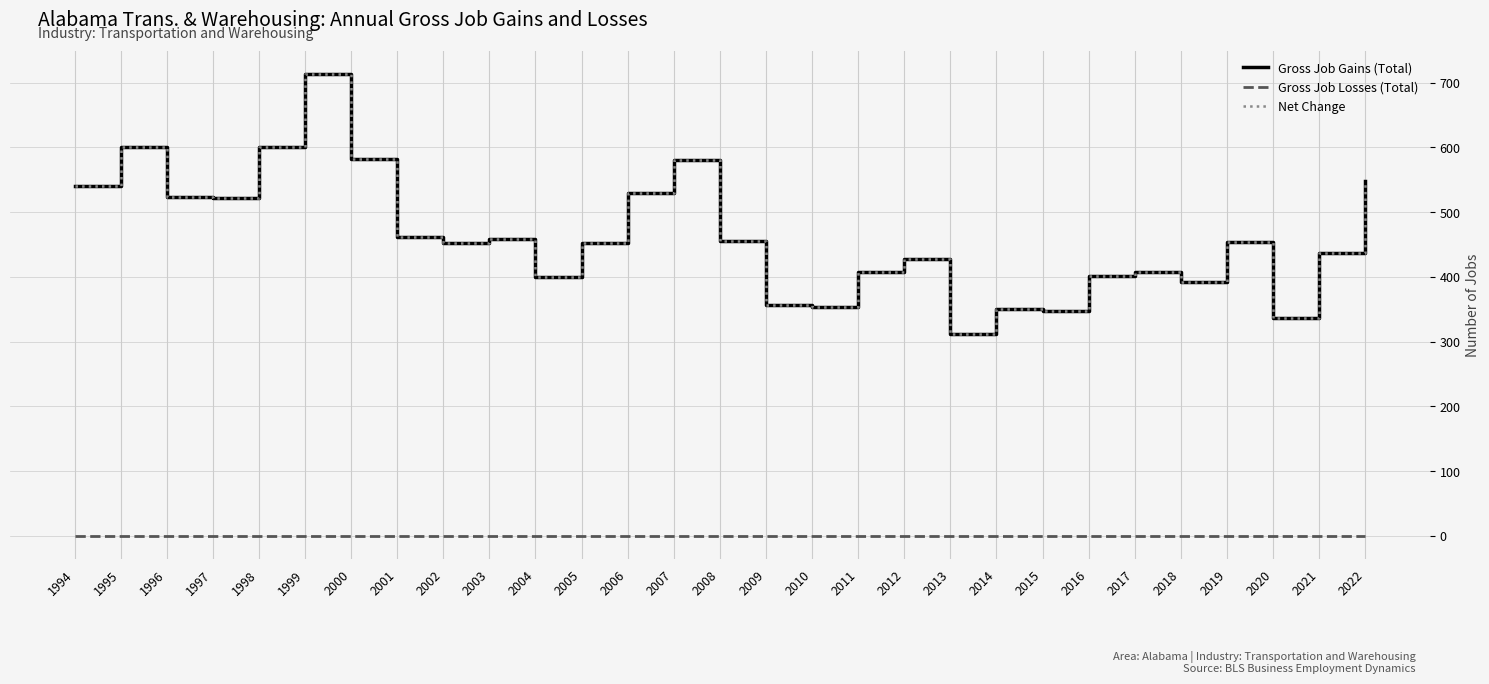

True or false: Gross Job Gains (Total) and Gross Job Losses (Total) intersect in this chart.

False